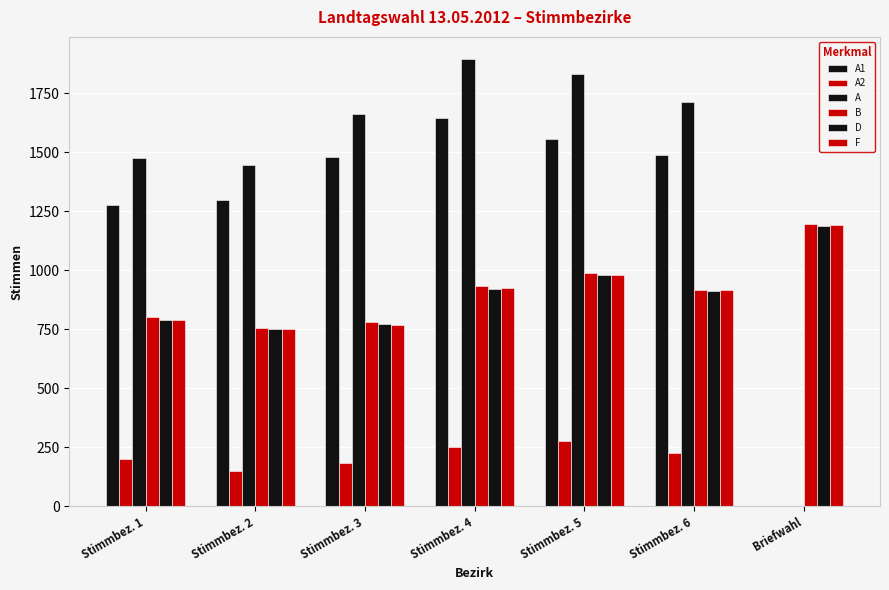

Where is A1 nearest to the value 821?

Stimmbez. 1